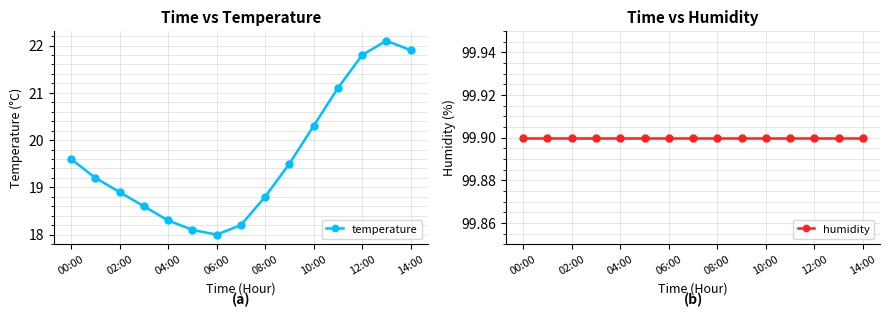

What are all the series names shown in the legend?

temperature, humidity